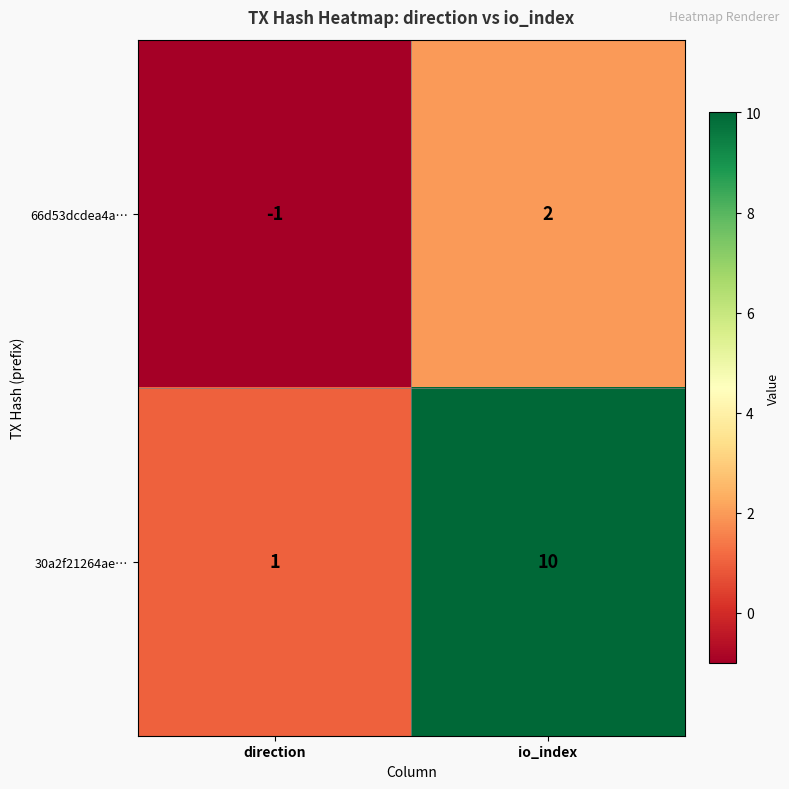

Reading left to right, what are all the values shown in this chart?

66d53dcdea4a…: -1	2
30a2f21264ae…: 1	10